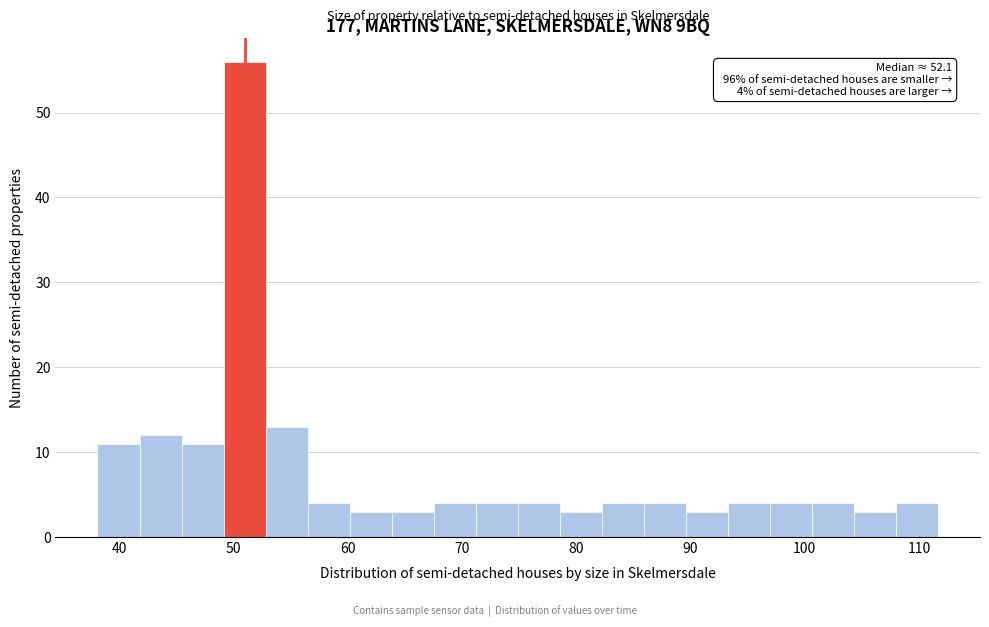

Read against the x-axis, roughly where is the centre of the tallest bar?

51